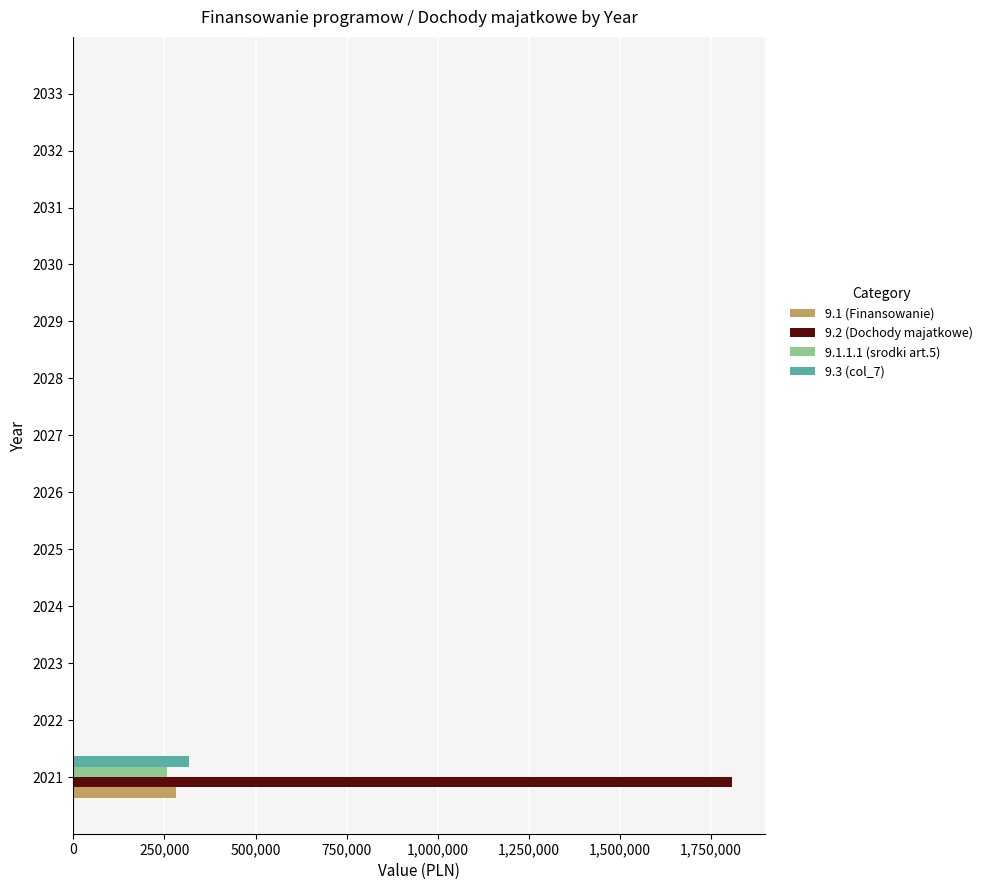

What is the average value of the 9.3 (col_7) series?

24348